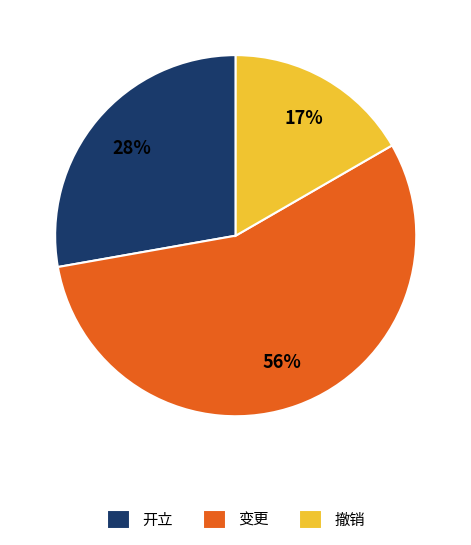

Is it true that 变更 is 56% of the pie?

True